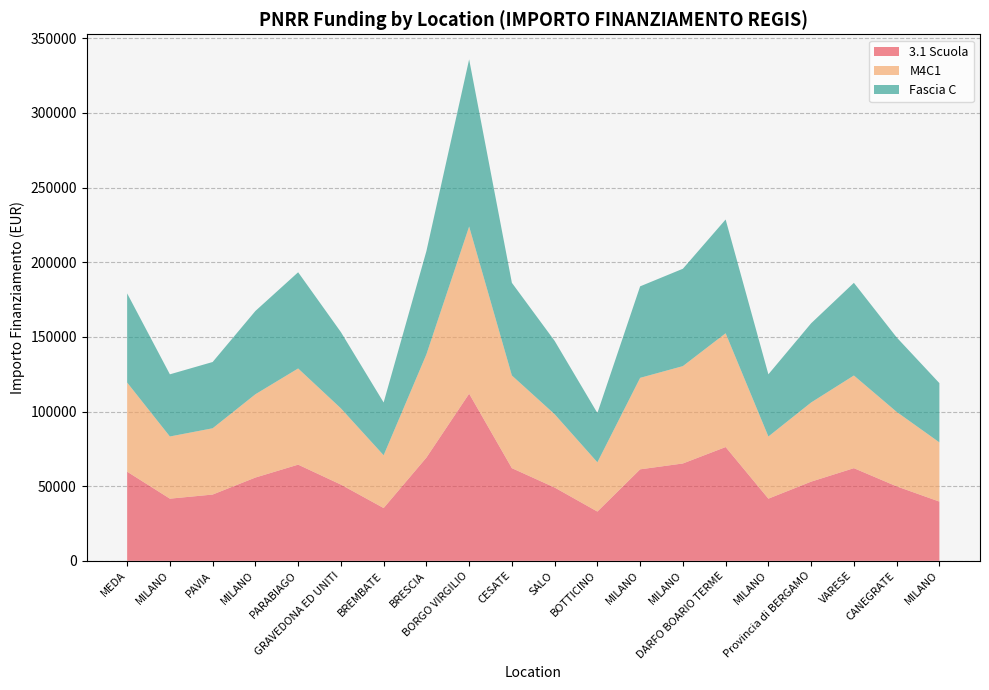

Reading left to right, extract all data points from this chart.

3.1 Scuola: 59706.2	41637.2	44386.8	55778.1	64419.8	51064.5	35352.3	69133.5	111949.1	62063.0	49100.5	32995.5	61277.4	65205.4	76203.9	41637.2	53028.5	62063.0	49886.1	39673.2
M4C1: 59706.2	41637.2	44386.8	55778.1	64419.8	51064.5	35352.3	69133.5	111949.1	62063.0	49100.5	32995.5	61277.4	65205.4	76203.9	41637.2	53028.5	62063.0	49886.1	39673.2
Fascia C: 59706.2	41637.2	44386.8	55778.1	64419.8	51064.5	35352.3	69133.5	111949.1	62063.0	49100.5	32995.5	61277.4	65205.4	76203.9	41637.2	53028.5	62063.0	49886.1	39673.2